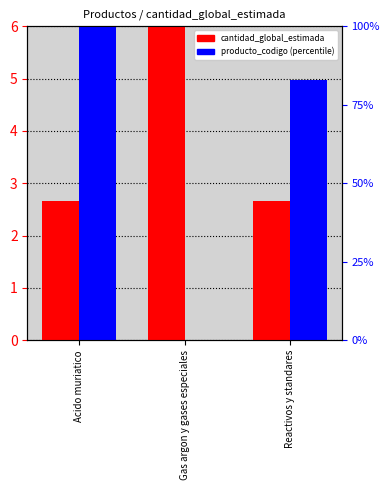

Count the number of categories in the chart.

3